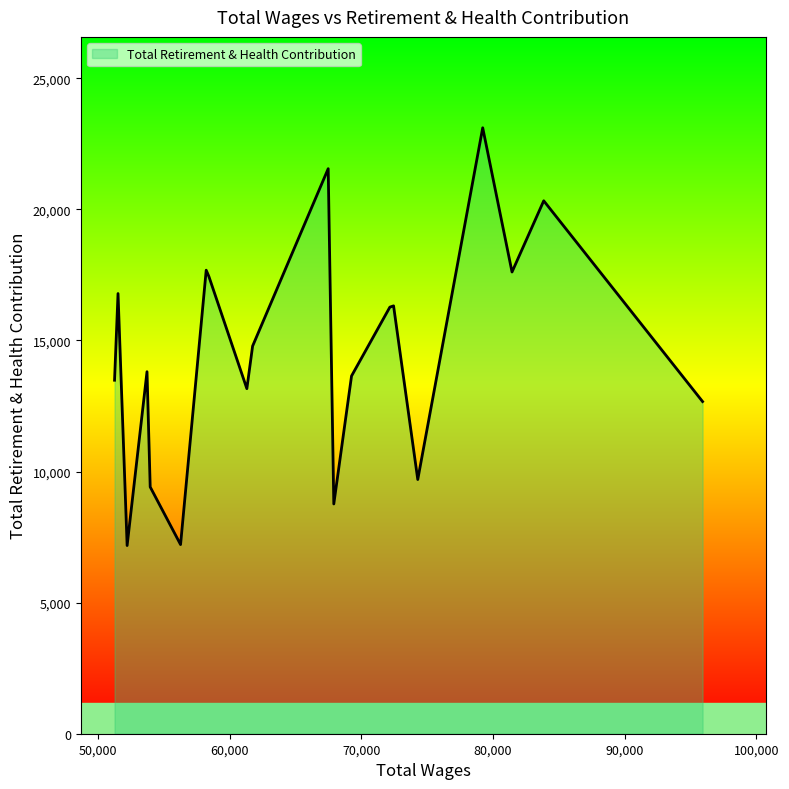

What is the greatest value displayed?

23113